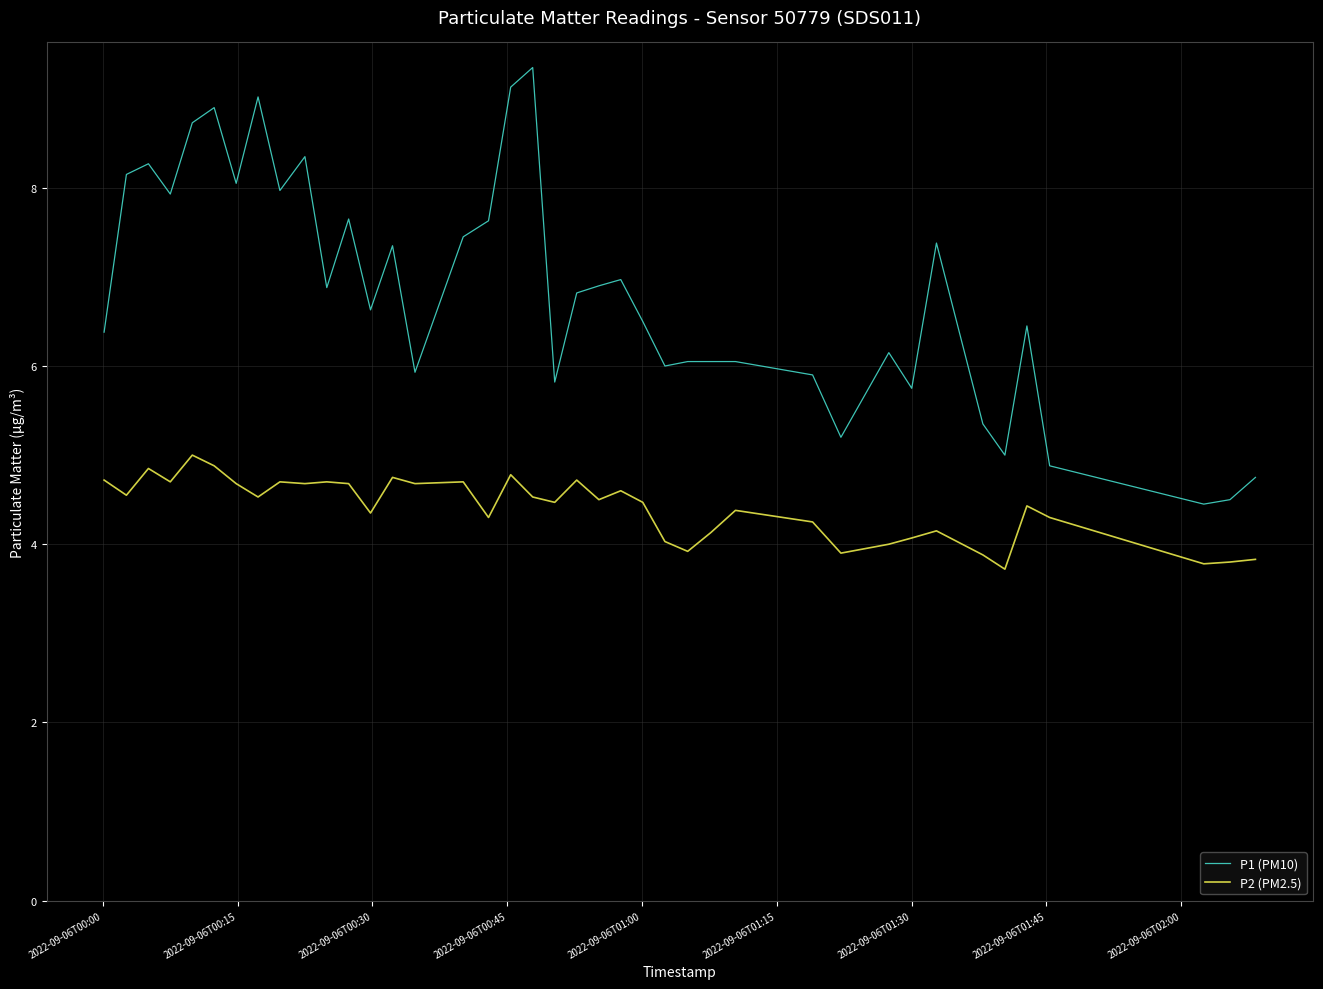

Which series has the largest total across all categories?

P1 (PM10)